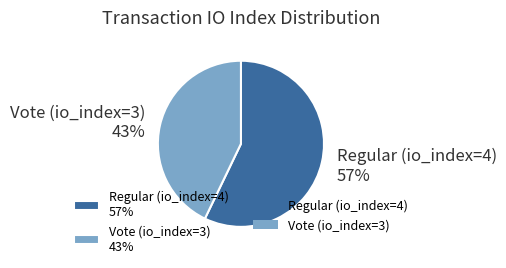

Rank the categories by value from highest to lowest.

Regular (io_index=4), Vote (io_index=3)